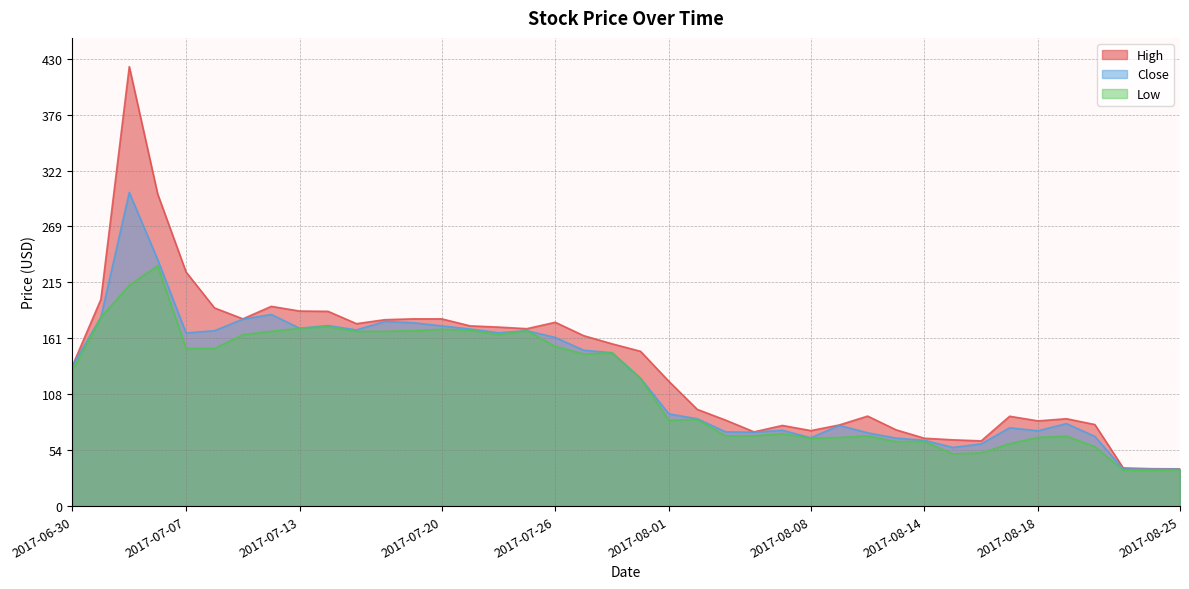

What is the sum of all High values?

5480.4